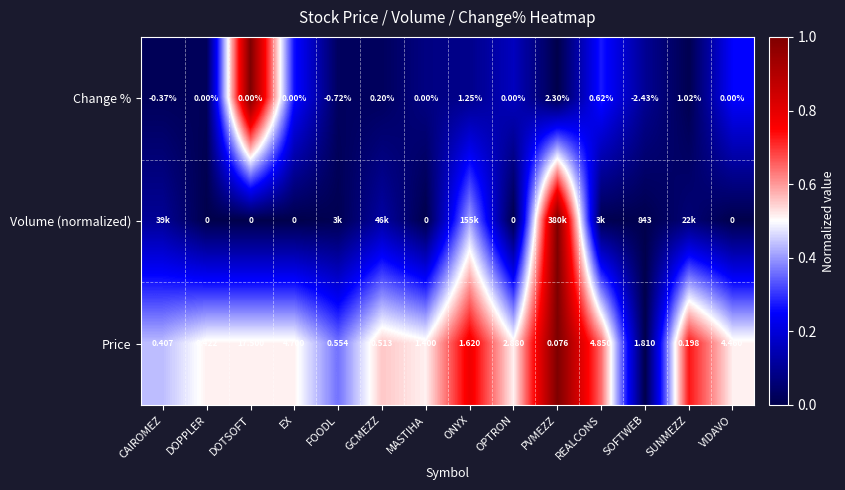

What is the greatest value displayed?

1.0